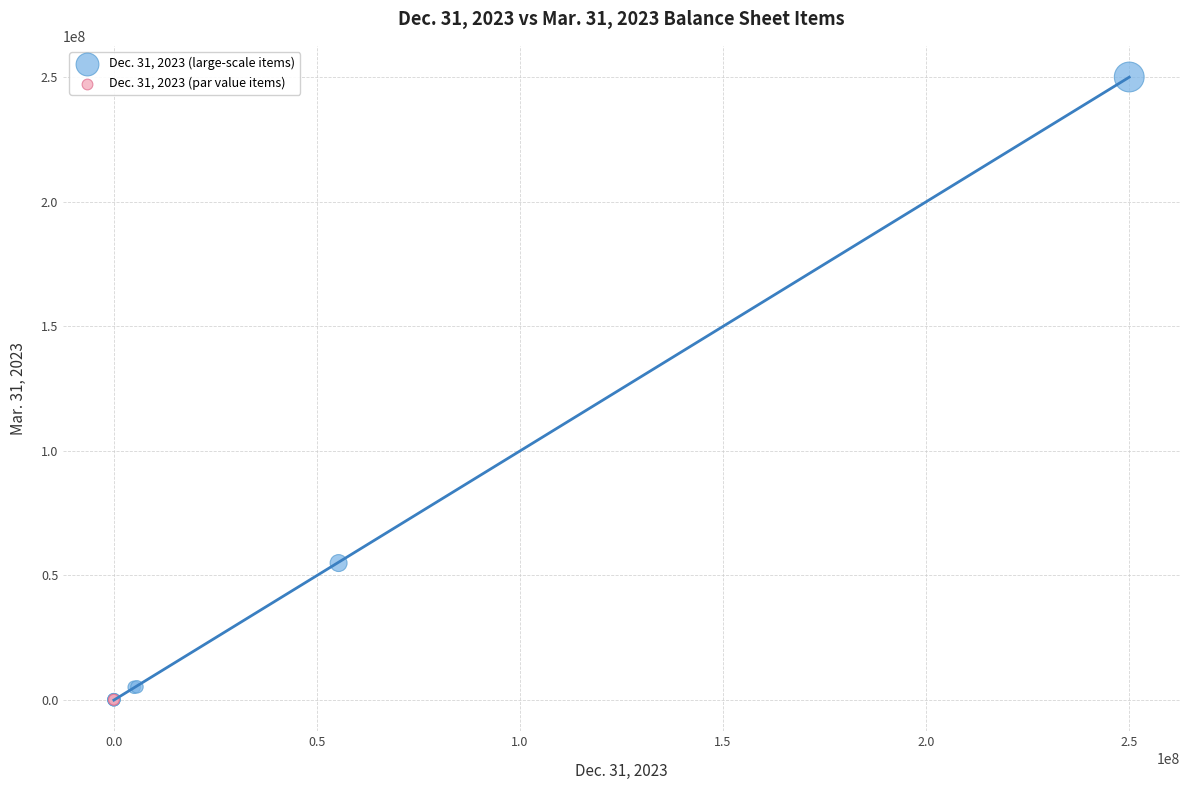

What are all the series names shown in the legend?

Dec. 31, 2023 (large-scale items), Dec. 31, 2023 (par value items)